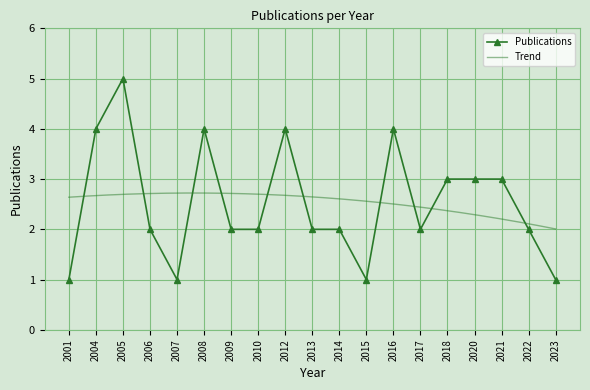

What is the smallest value displayed?

1